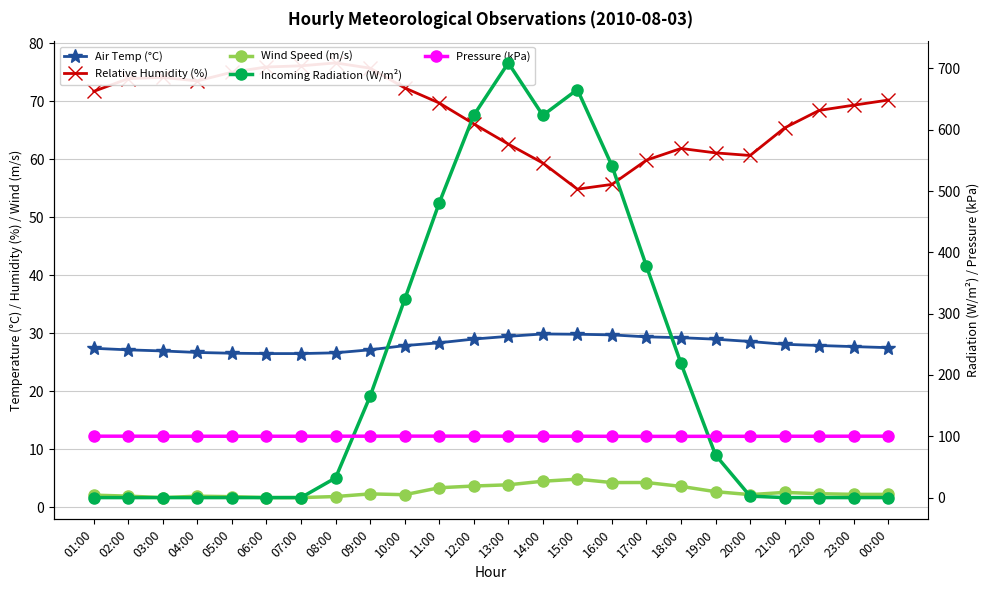

How many distinct data groups are displayed?

5